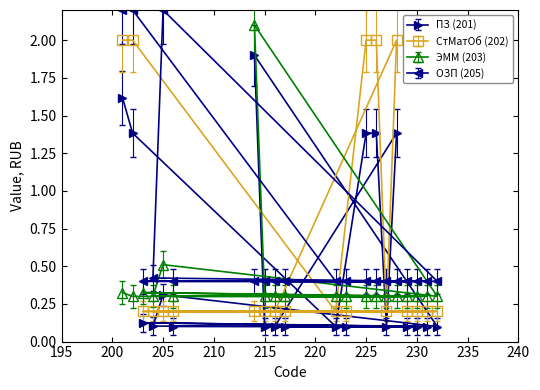

What are all the series names shown in the legend?

ПЗ (201), СтМатОб (202), ЭММ (203), ОЗП (205)